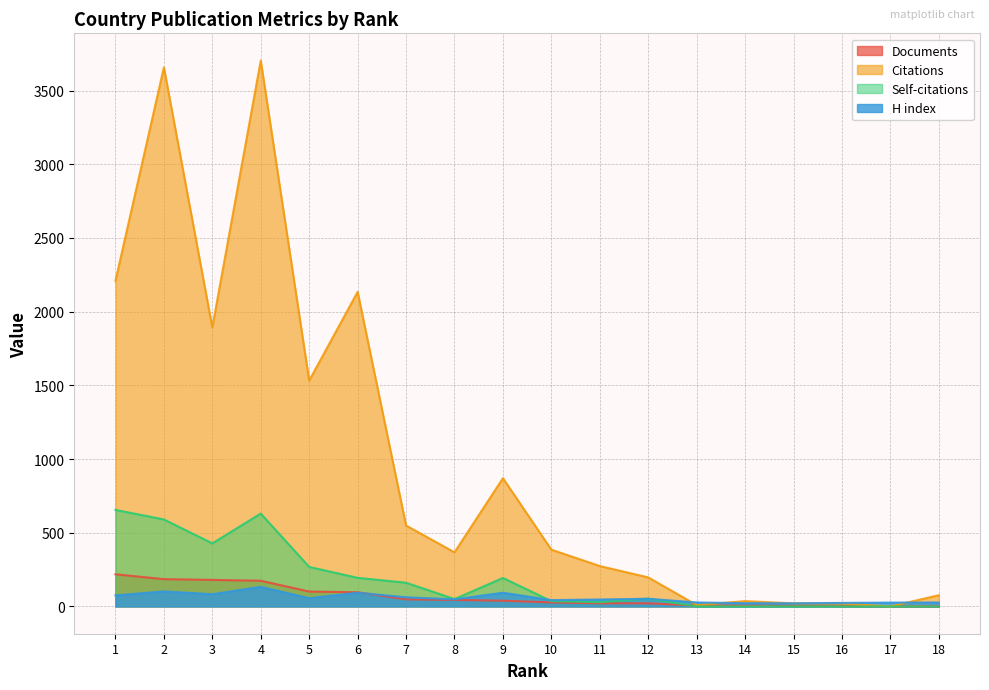

Reading left to right, list all the values displayed in this chart.

Documents: 1=218	2=185	3=180	4=174	5=101	6=96	7=48	8=44	9=39	10=27	11=21	12=21	13=6	14=5	15=4	16=3	17=2	18=1
Citations: 1=2209	2=3657	3=1893	4=3703	5=1532	6=2134	7=549	8=367	9=870	10=385	11=274	12=197	13=9	14=36	15=21	16=19	17=0	18=76
Self-citations: 1=655	2=590	3=428	4=630	5=268	6=194	7=161	8=50	9=193	10=36	11=29	12=53	13=0	14=0	15=0	16=0	17=0	18=0
H index: 1=75	2=102	3=83	4=133	5=56	6=93	7=62	8=48	9=93	10=43	11=47	12=52	13=27	14=22	15=21	16=24	17=26	18=27